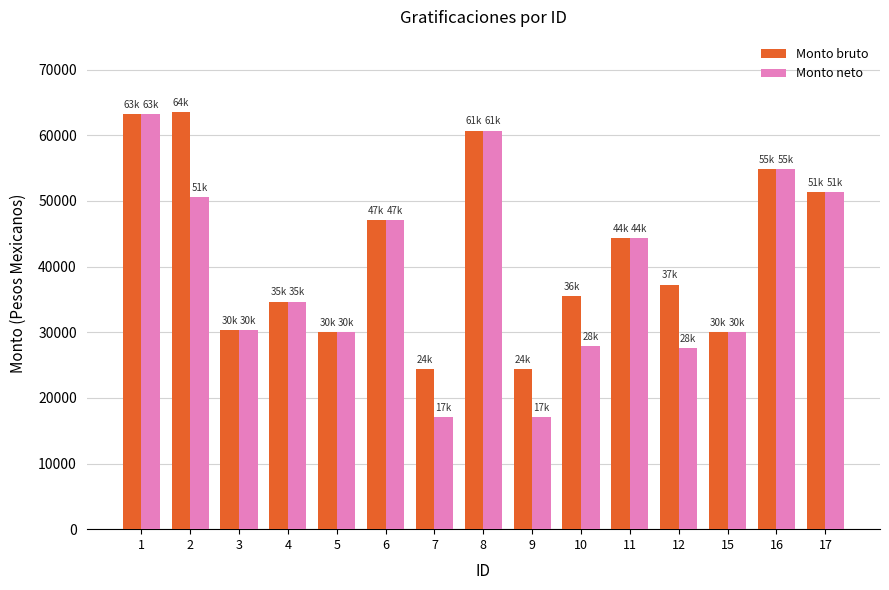

What is the difference between the maximum and second lowest values in the Monto neto series?

46112.5